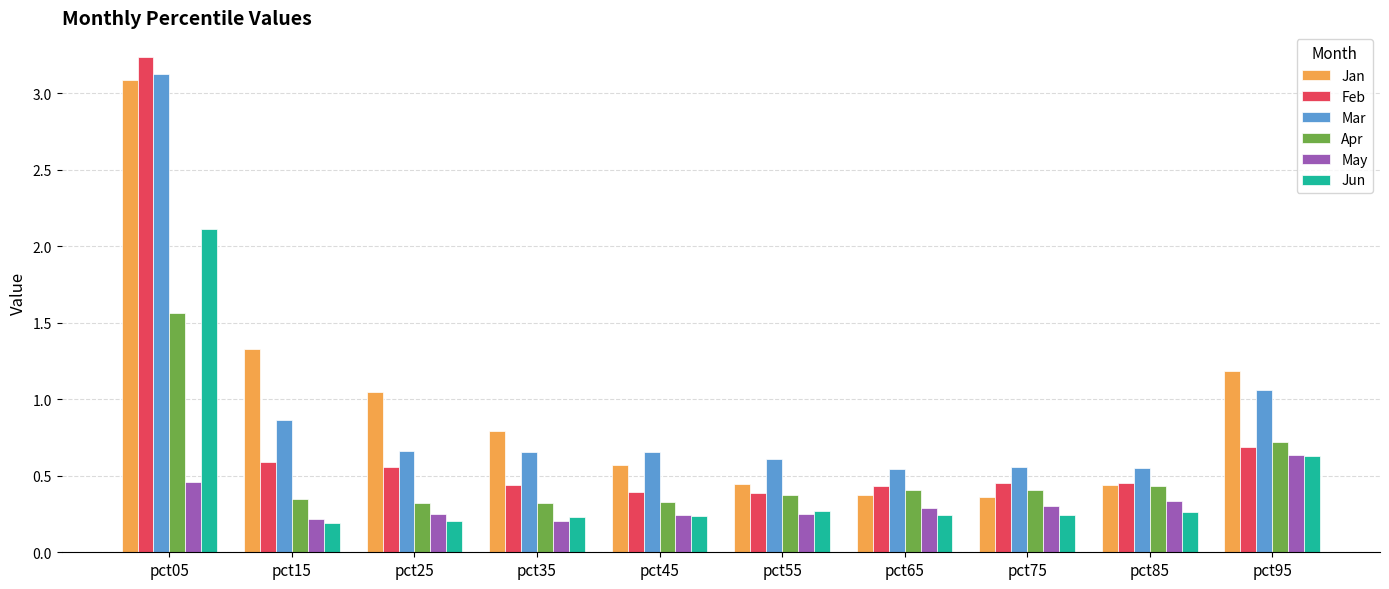

Is the value of Mar at pct05 greater than the value of May at pct75?

Yes